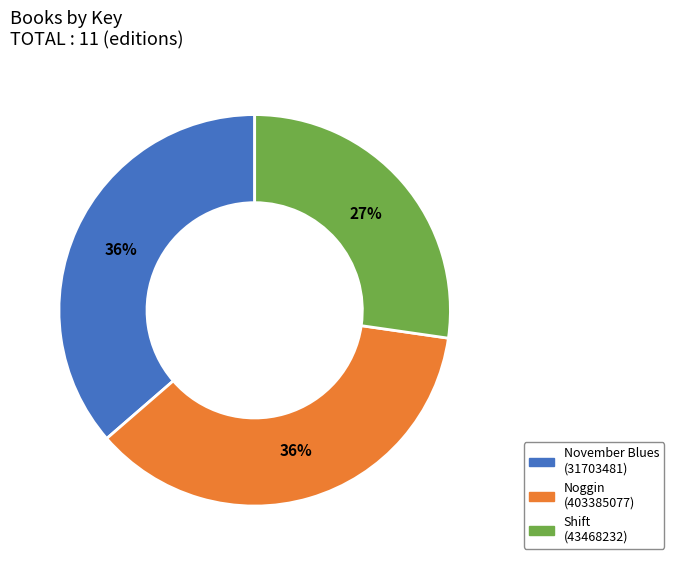

The Shift (43468232) slice represents 27% of the pie. True or false?

True